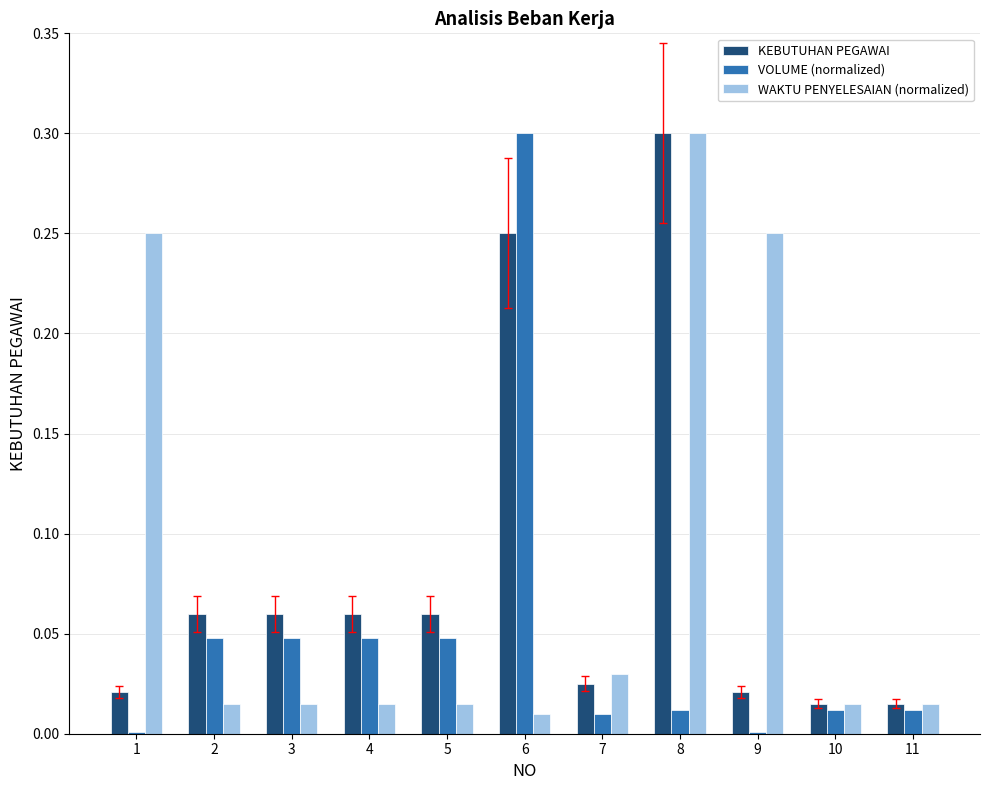

Is the value of KEBUTUHAN PEGAWAI at 1 greater than the value of WAKTU PENYELESAIAN (normalized) at 9?

No